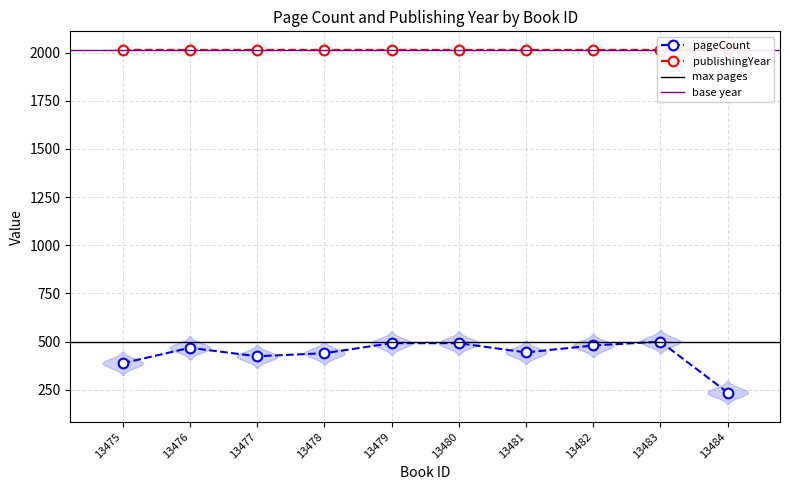

True or false: publishingYear and pageCount intersect in this chart.

False